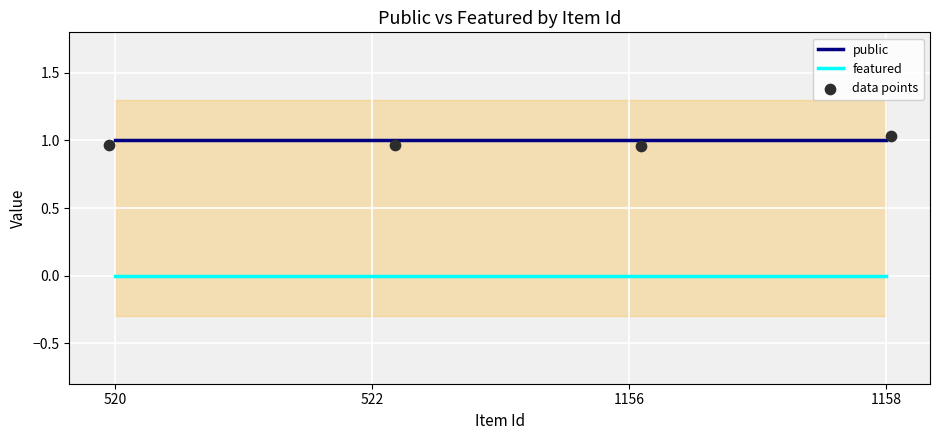

Which series contains the lowest Y value?

featured